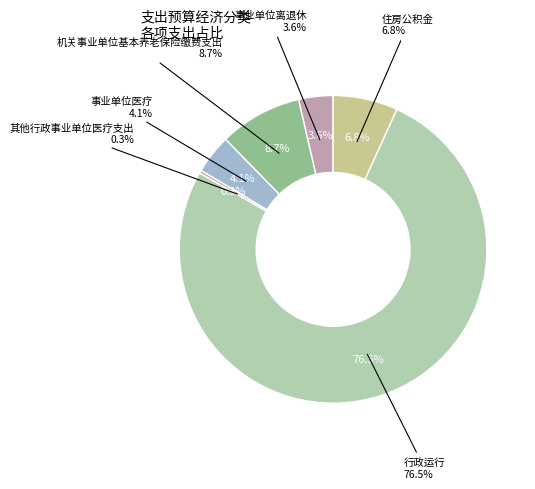

True or false: 住房公积金 accounts for 1% of the total.

False